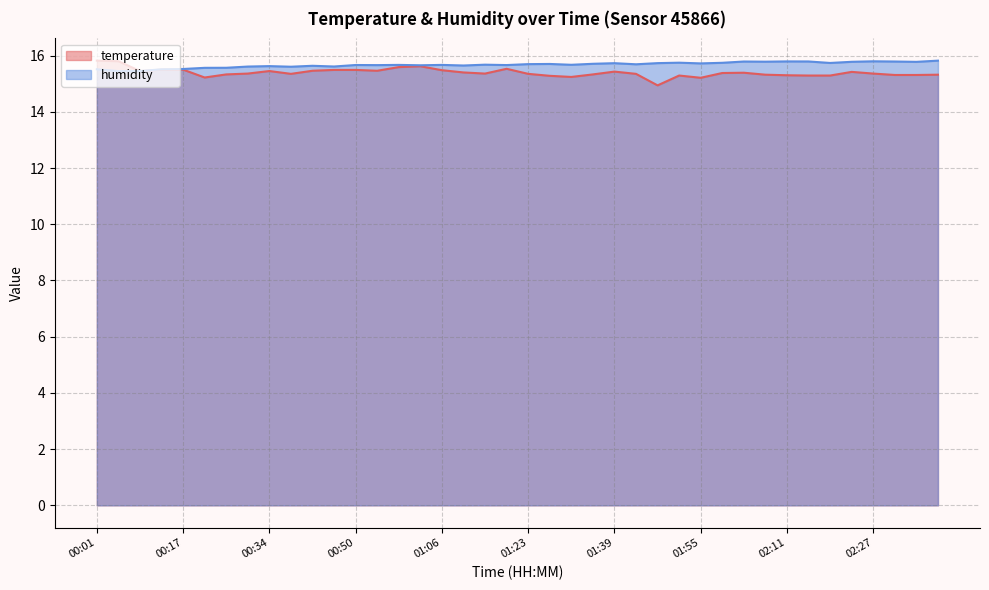

Reading right to left, what are all the values shown in this chart?

02:40=15.3	02:36=15.3	02:32=15.3	02:27=15.4	02:23=15.4	02:19=15.3	02:15=15.3	02:11=15.3	02:07=15.3	02:03=15.4	01:59=15.4	01:55=15.2	01:51=15.3	01:47=14.9	01:43=15.3	01:39=15.4	01:35=15.3	01:31=15.2	01:27=15.3	01:23=15.3	01:19=15.5	01:14=15.4	01:10=15.4	01:06=15.5	01:02=15.6	00:58=15.6	00:54=15.5	00:50=15.5	00:46=15.5	00:42=15.5	00:38=15.3	00:34=15.4	00:29=15.4	00:25=15.3	00:21=15.2	00:17=15.5	00:13=15.5	00:09=15.4	00:05=15.8	00:01=15.8